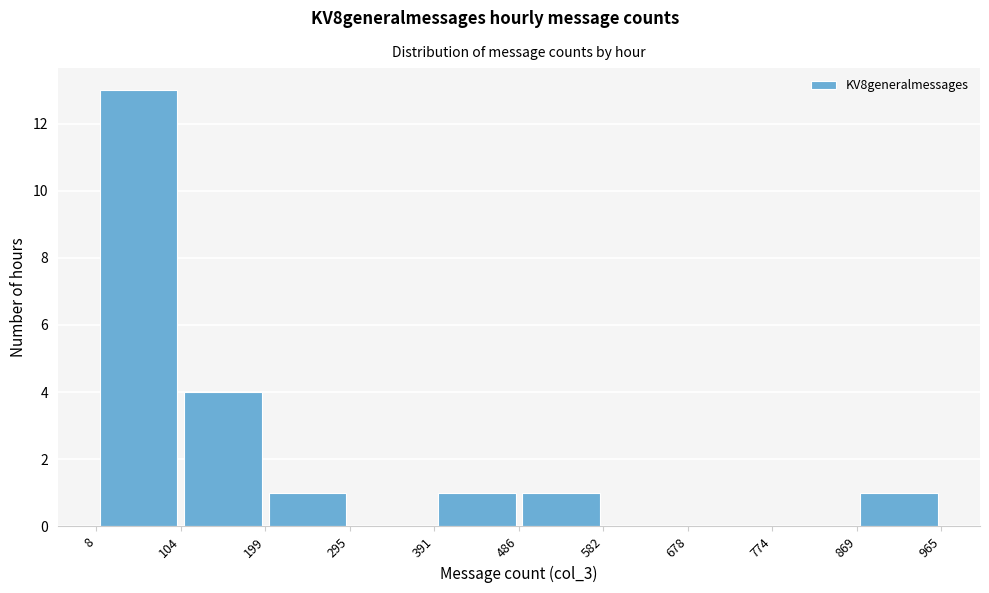

Over which range of the x-axis is the bar tallest?

8 to 104